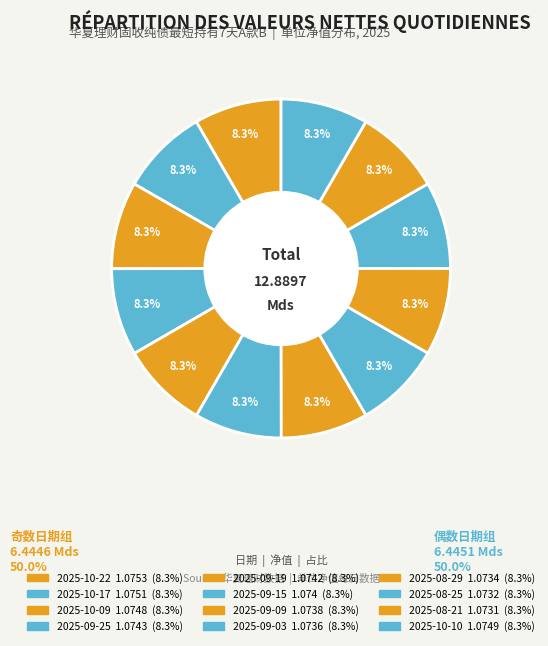

To the nearest percent, what percentage of the pie is 2025-10-09?

8%